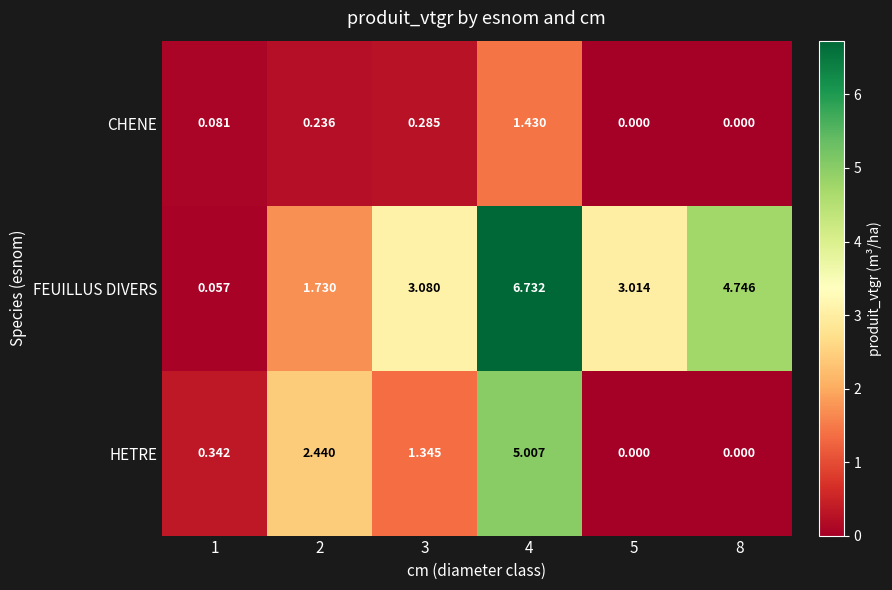

Which series has the largest total across all categories?

FEUILLUS DIVERS